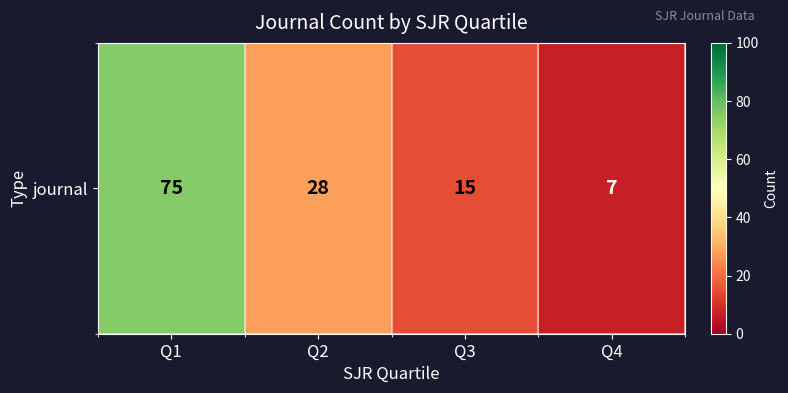

List the labels in order of value, largest first.

Q1, Q2, Q3, Q4